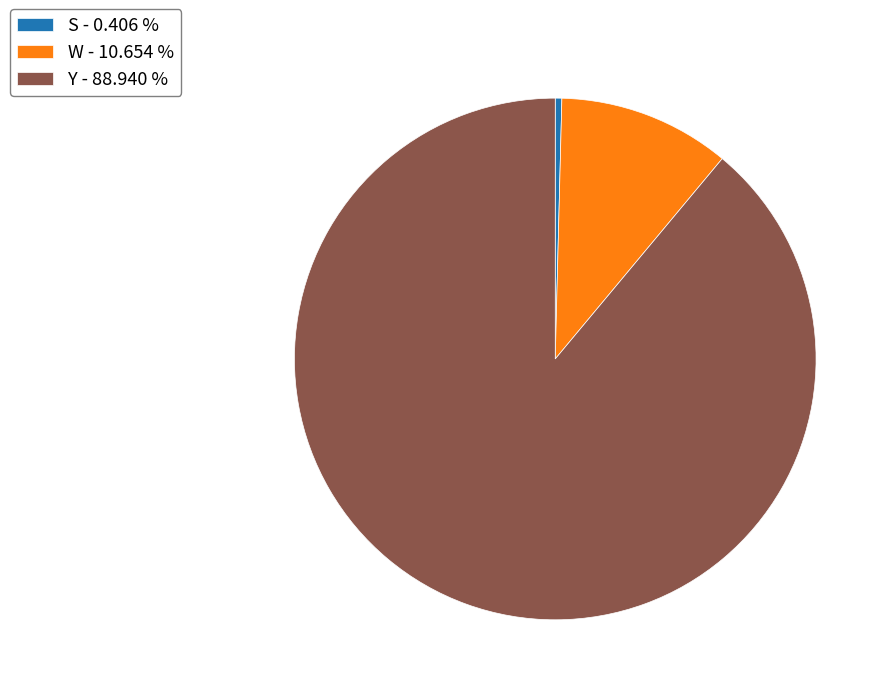

True or false: Y accounts for 89% of the total.

True